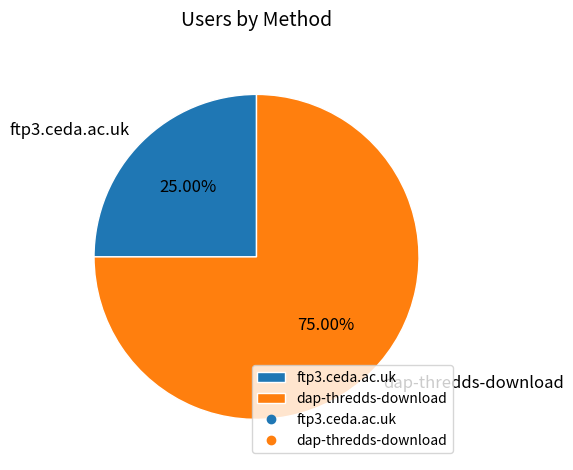

To the nearest percent, what is the difference between the ftp3.ceda.ac.uk and dap-thredds-download slice percentages?

50%